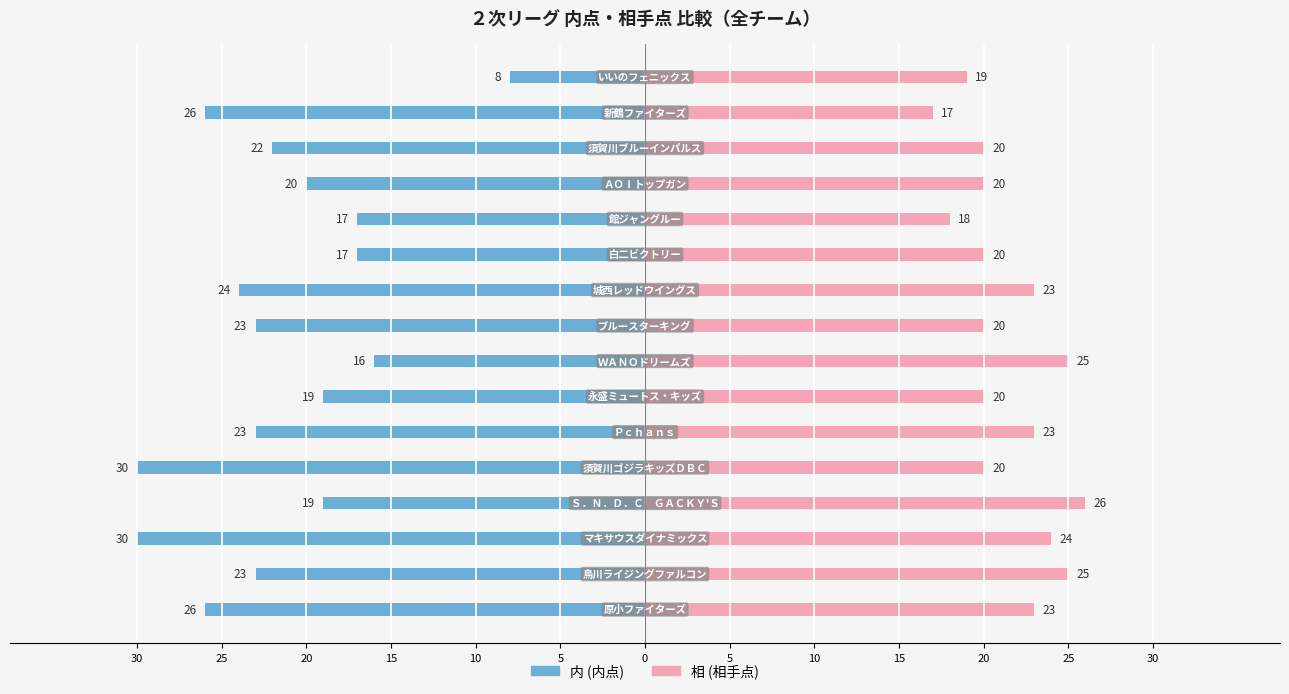

How many data points in 内 (内点) are above -22?

7